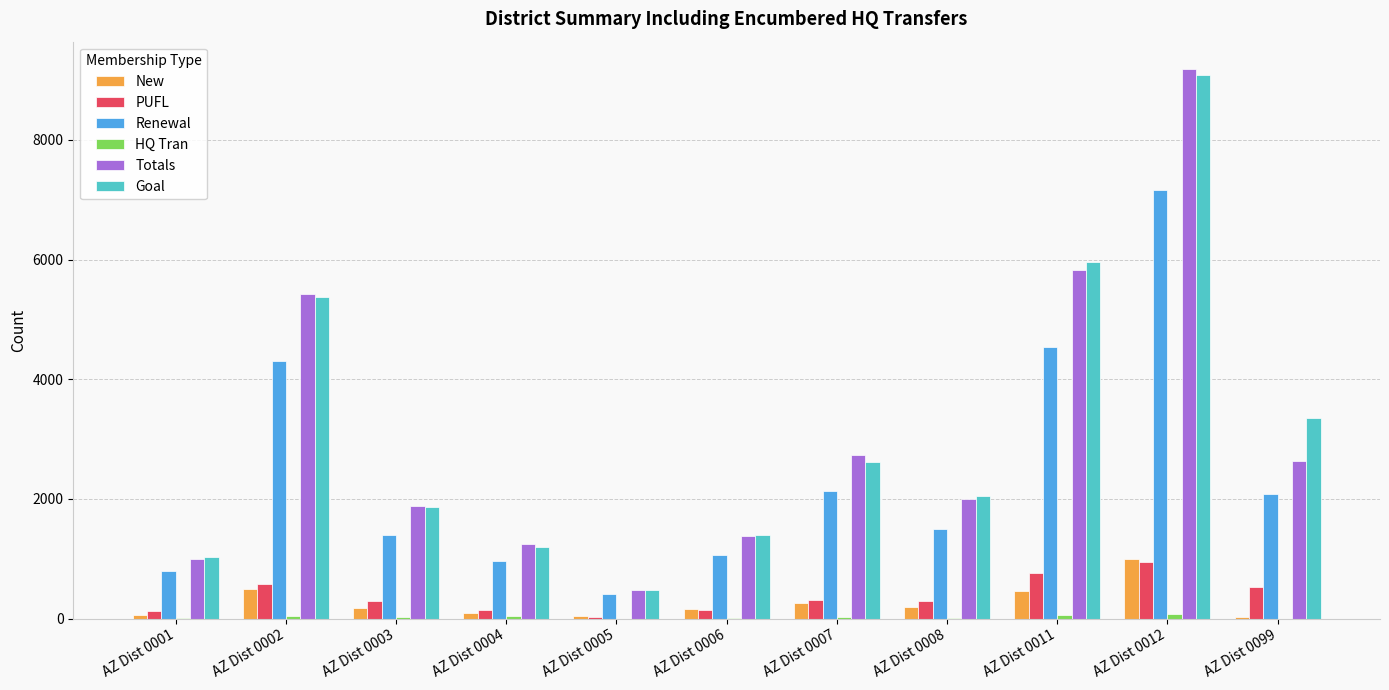

At which category is the sum across all series the highest?

AZ Dist 0012